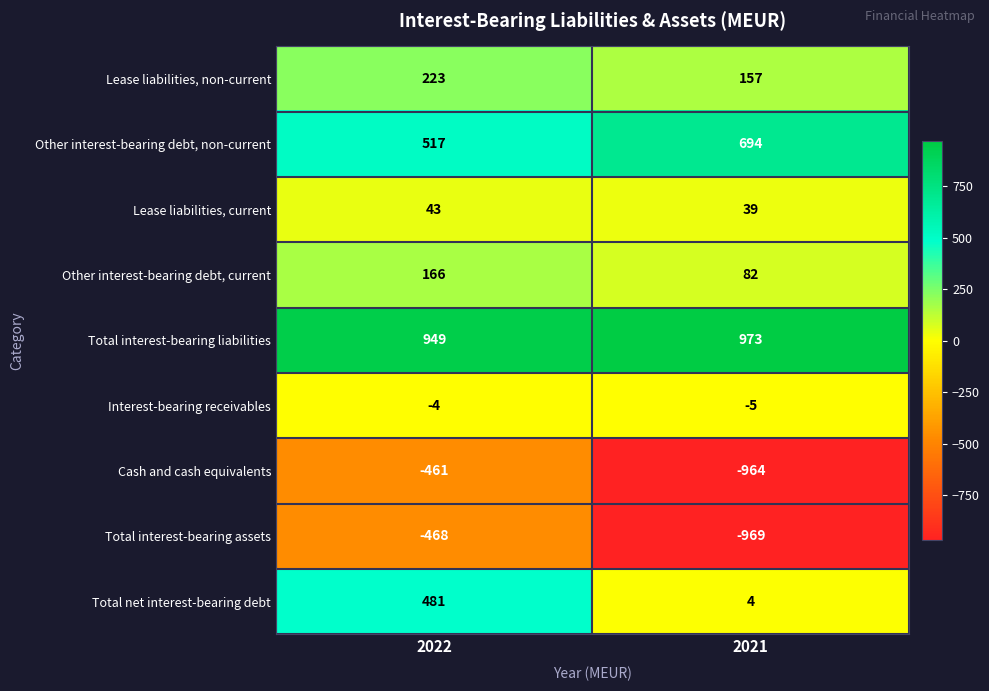

The Cash and cash equivalents series shows -461 at 2022. True or false?

True